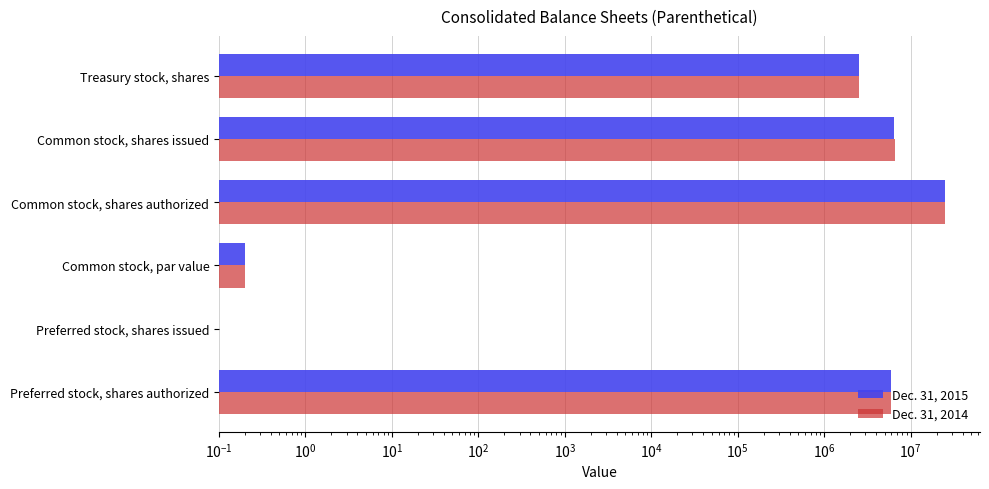

List the series in order of their overall mean, lowest first.

Dec. 31, 2015, Dec. 31, 2014